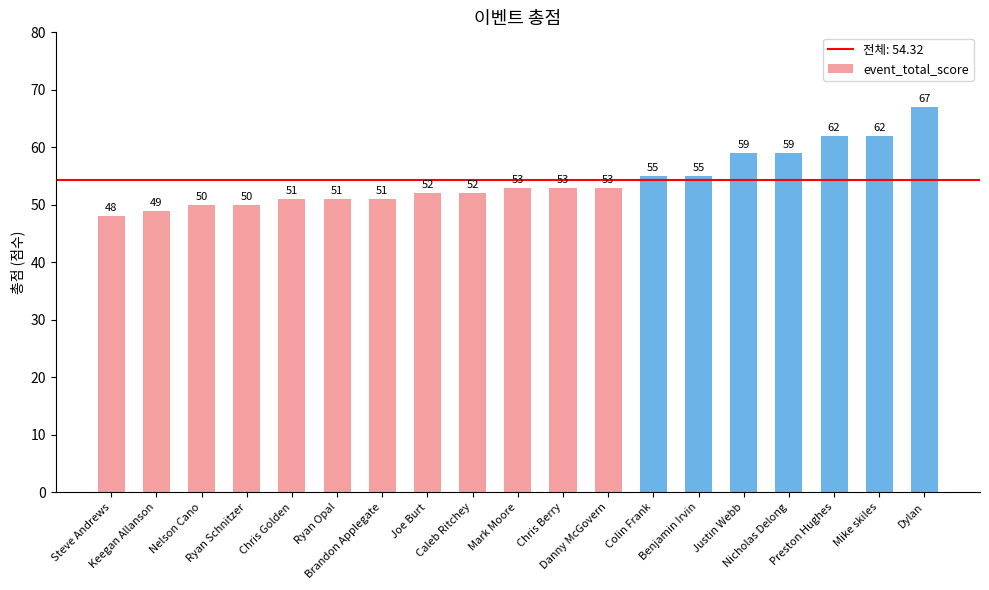

Which category has the lowest value across all series?

Steve Andrews